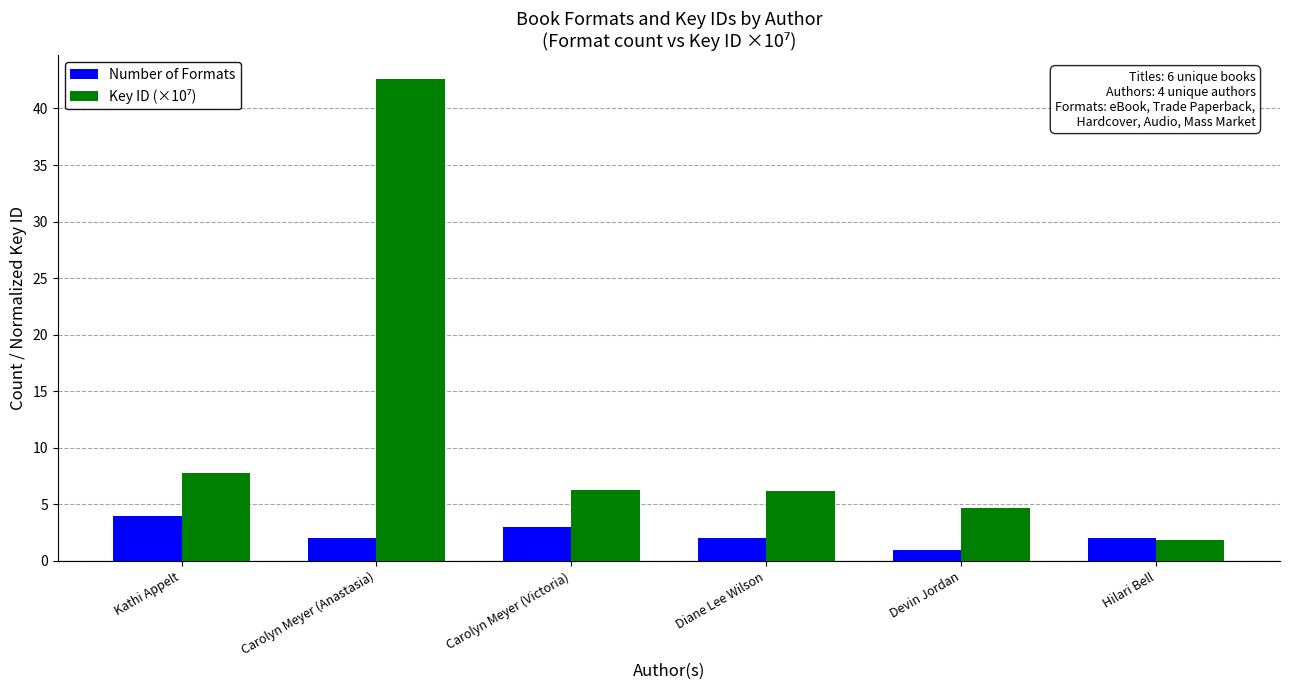

Which category has the lowest value in the Number of Formats series?

Devin Jordan